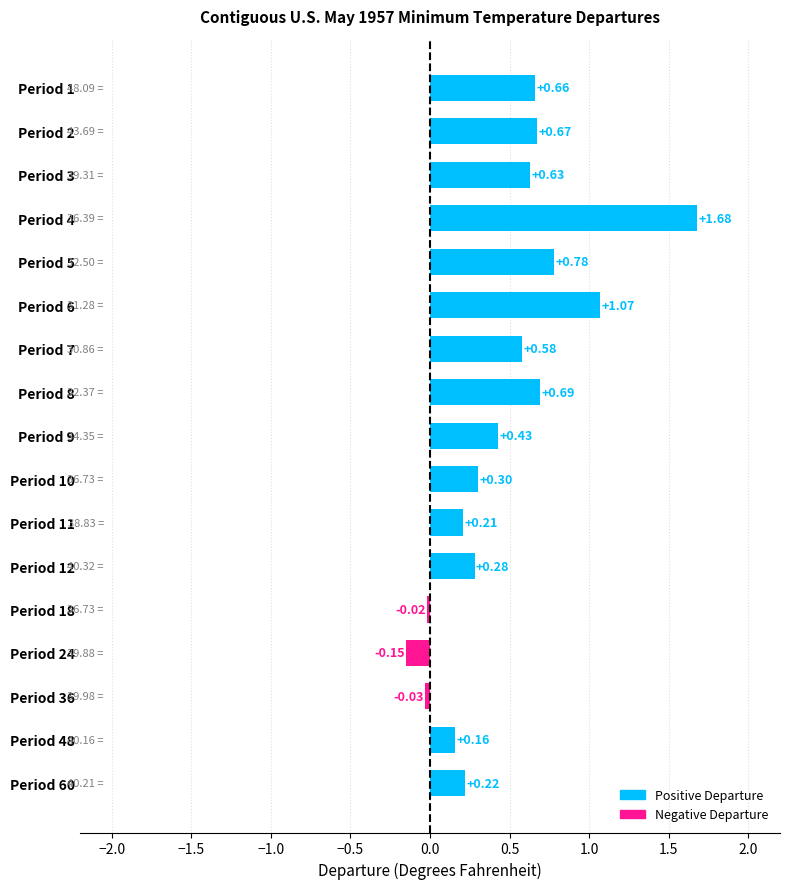

Rank the categories by value from lowest to highest.

Period 24, Period 36, Period 18, Period 48, Period 11, Period 60, Period 12, Period 10, Period 9, Period 7, Period 3, Period 1, Period 2, Period 8, Period 5, Period 6, Period 4